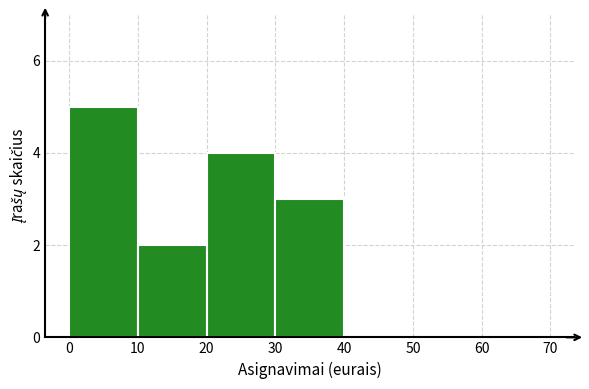

Reading left to right, extract all data points from this chart.

0=5	10=2	20=4	30=3	40=0	50=0	60=0